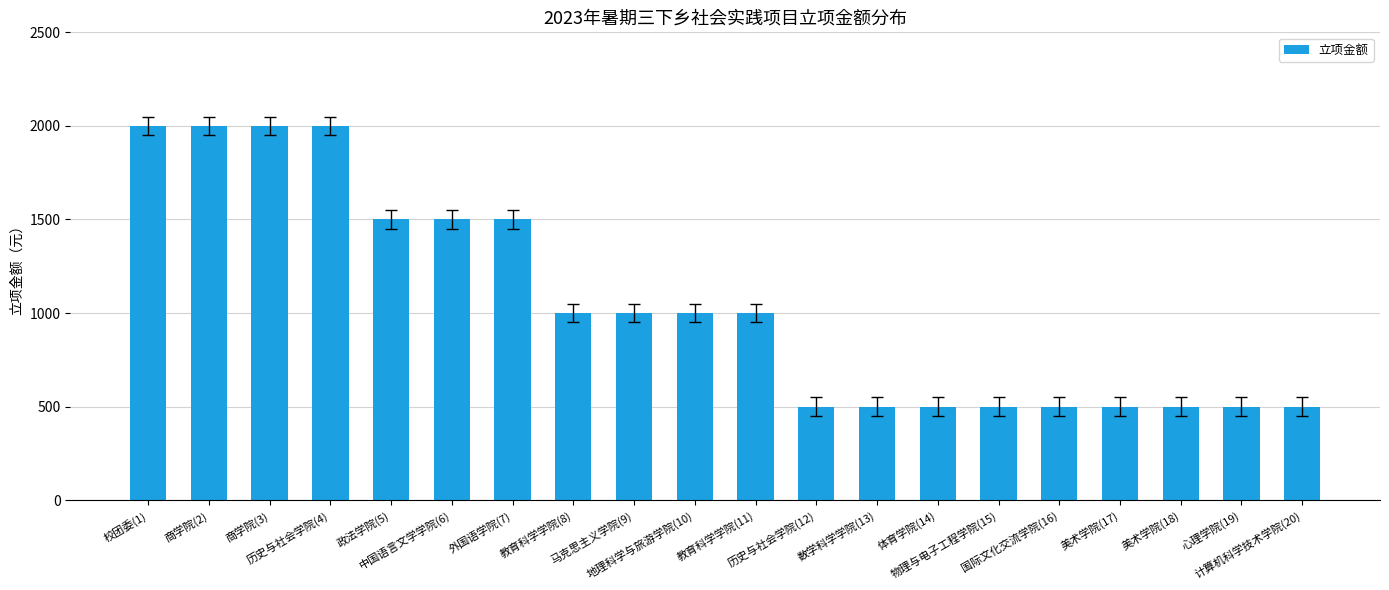

Read the value at 美术学院(17).

500